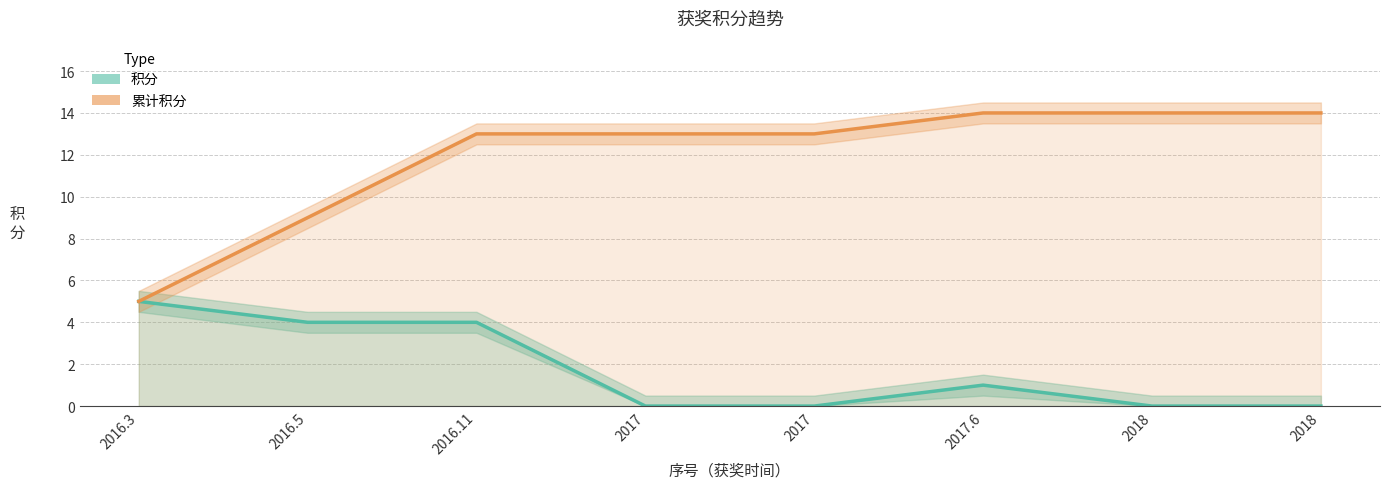

Reading left to right, list all the values displayed in this chart.

积分: 5	4	4	0	0	1	0	0
累计积分: 5	9	13	13	13	14	14	14